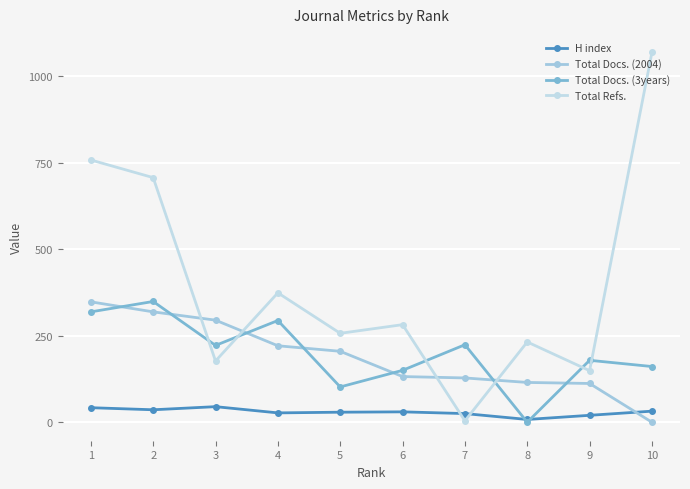

How many times do Total Docs. (3years) and Total Docs. (2004) cross each other?

7